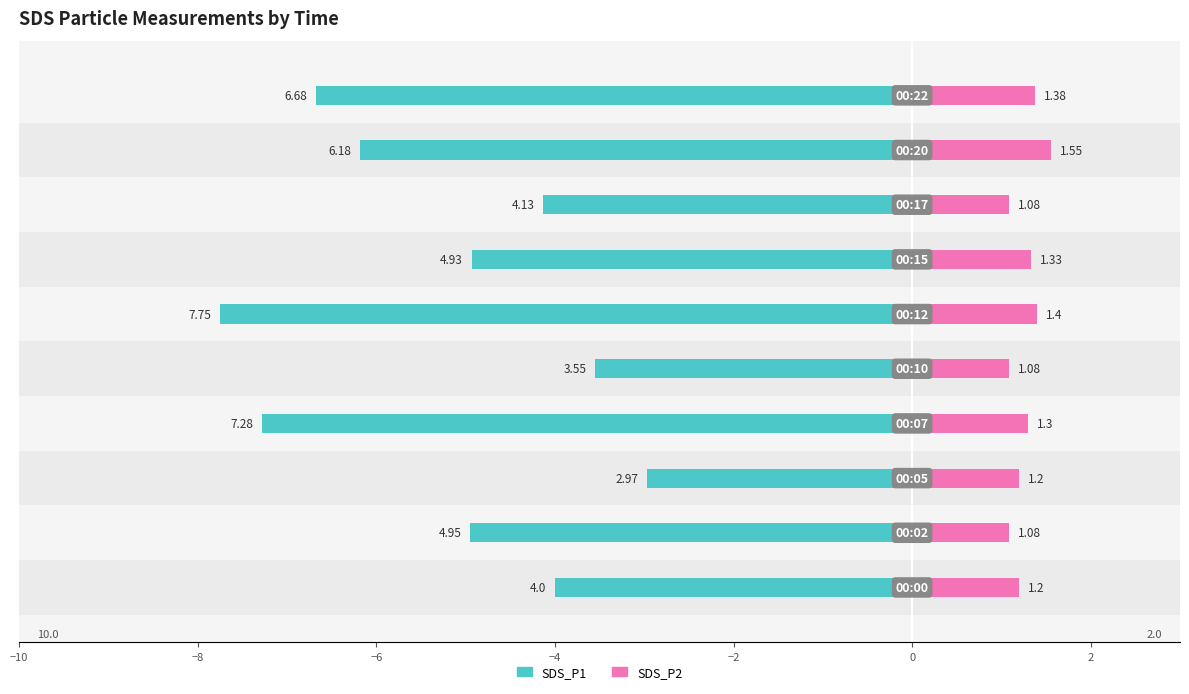

Rank the series at −6 from highest to lowest value.

SDS_P2, SDS_P1